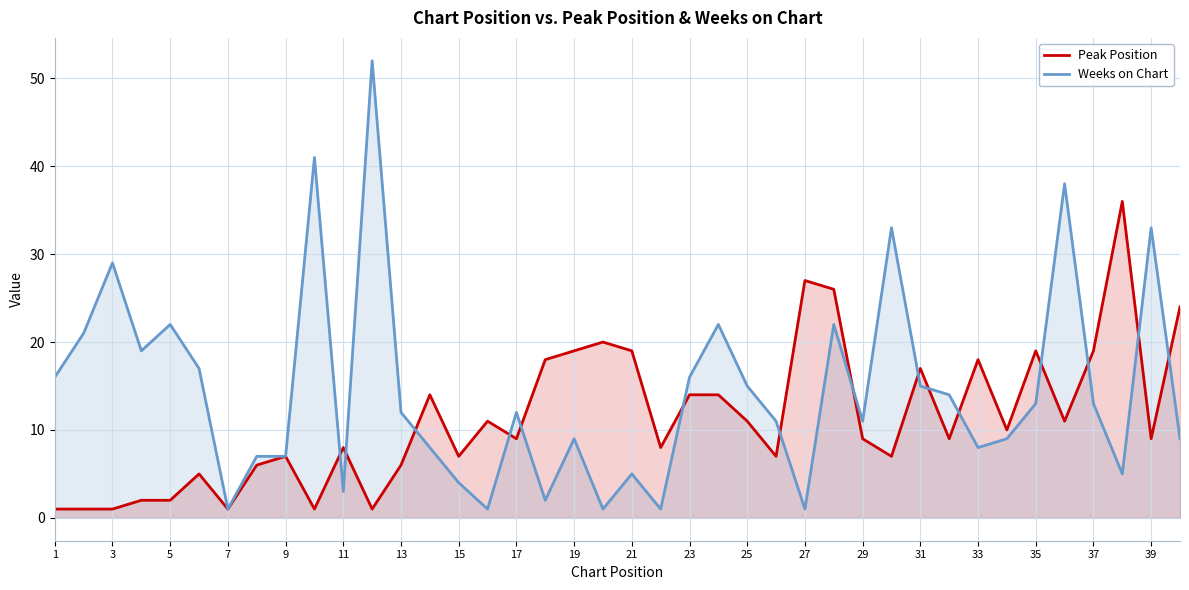

What is the sum of all Weeks on Chart values?

578